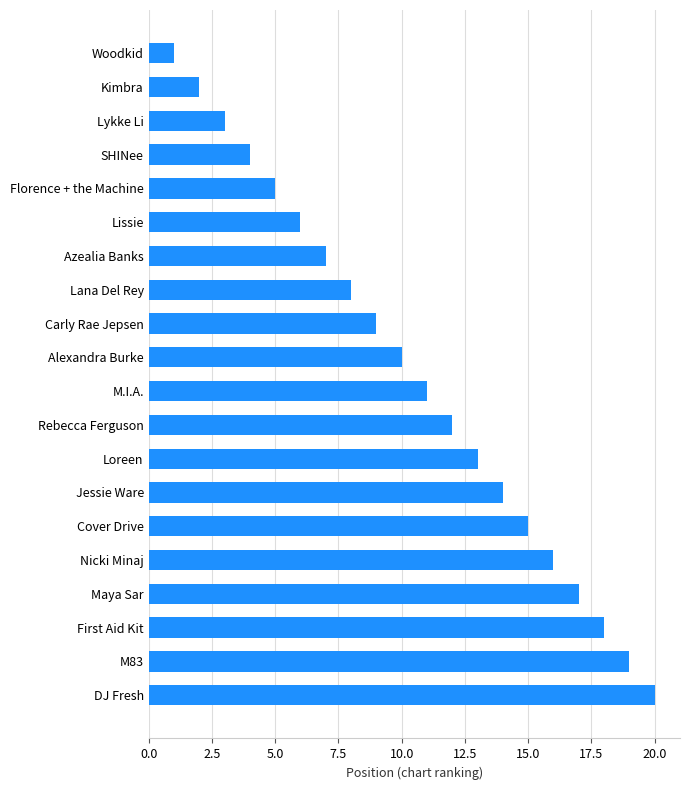

The value at Lana Del Rey is 4. True or false?

False